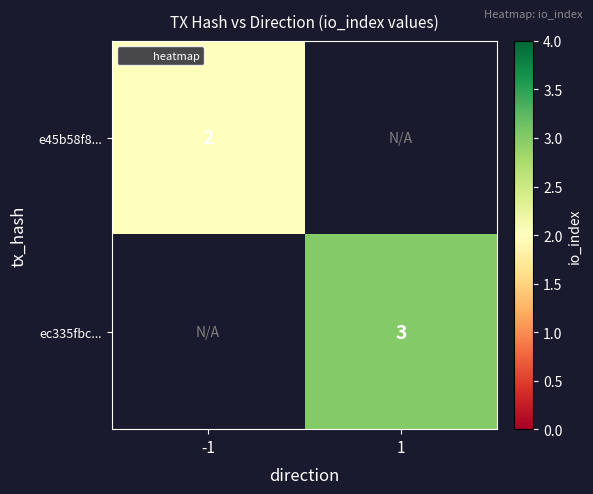

Count the number of categories in the chart.

2